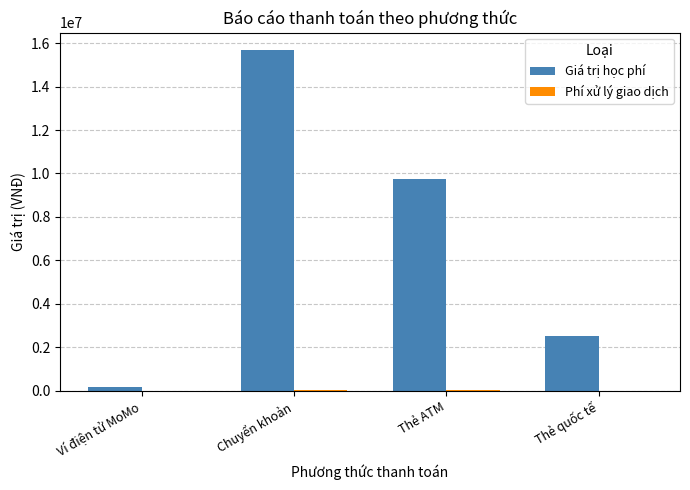

What is the sum of all Giá trị học phí values?

28107000